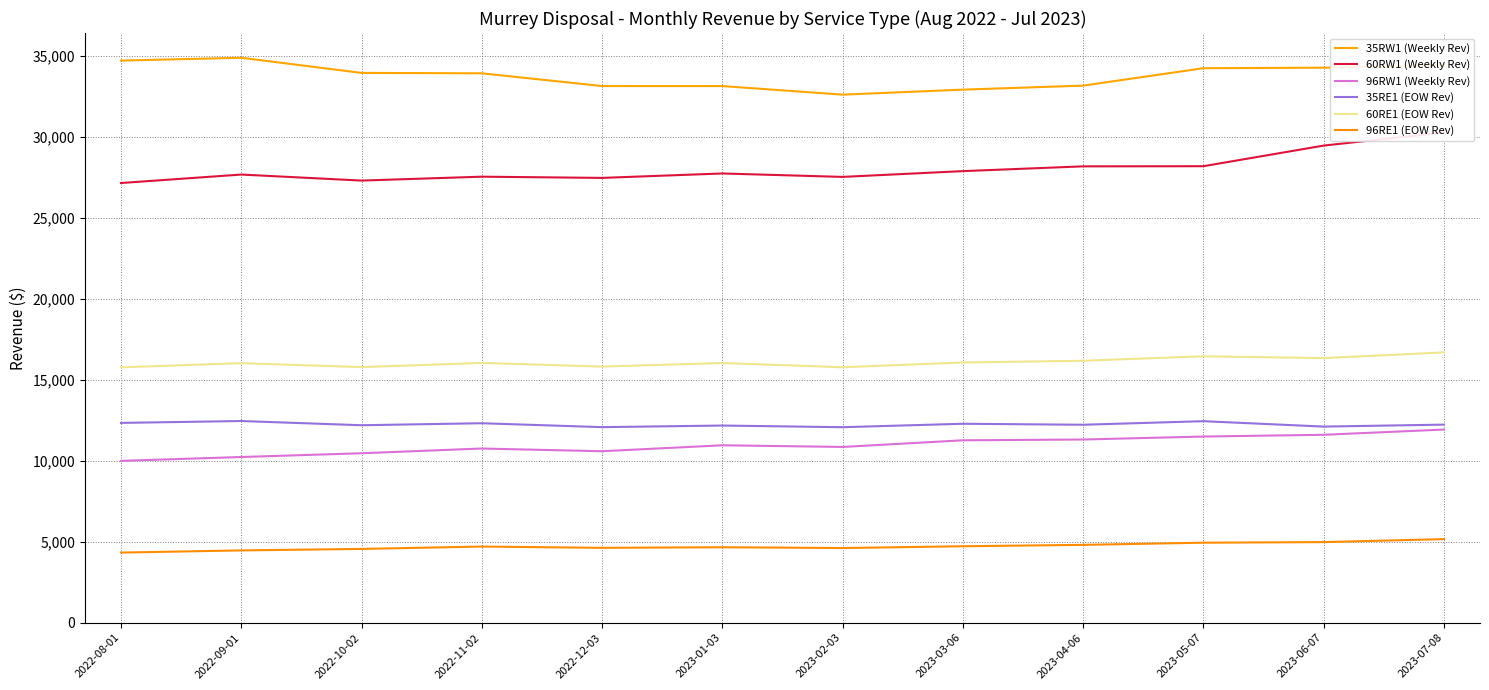

Does the chart display data point markers on the line(s)?

No